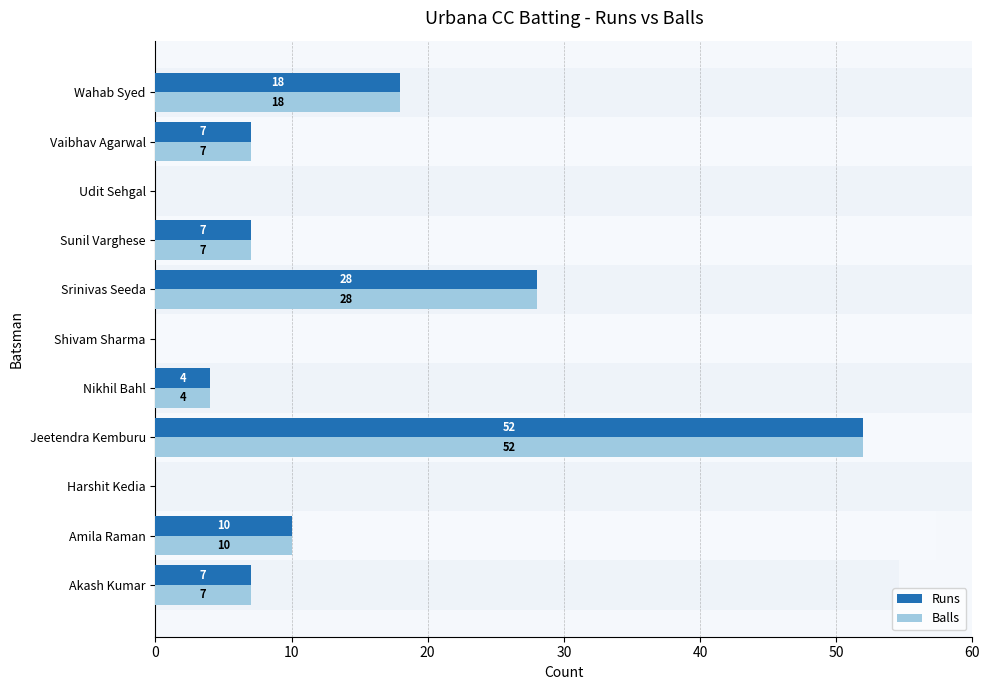

Rank the series by their maximum value, from lowest to highest.

Runs, Balls